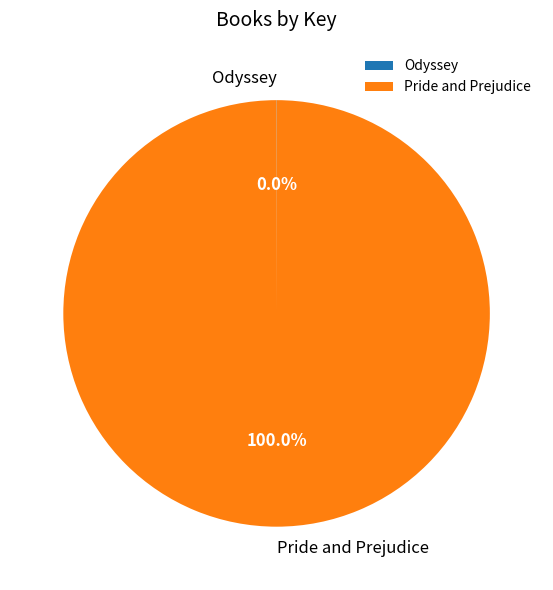

Which slice is the largest?

Pride and Prejudice